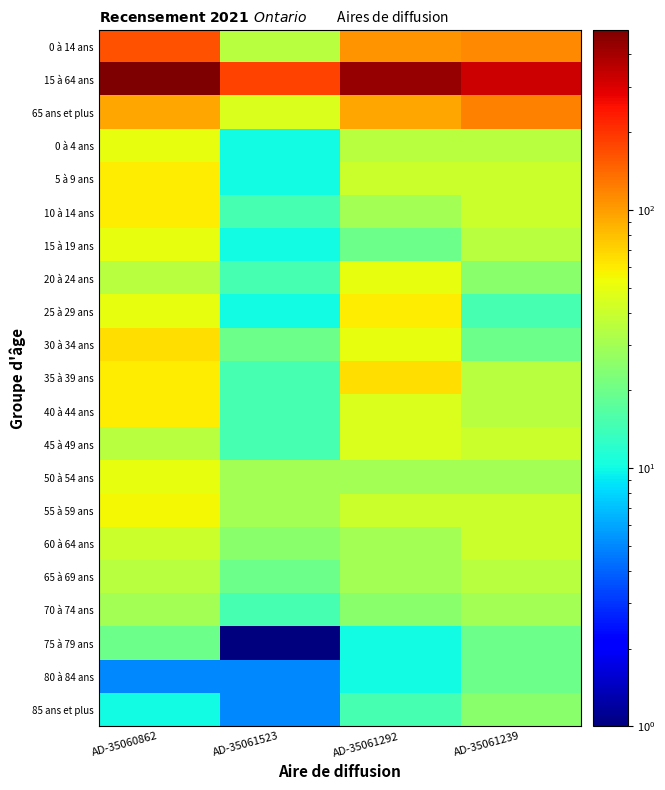

Which series has the widest spread of values?

15 à 64 ans